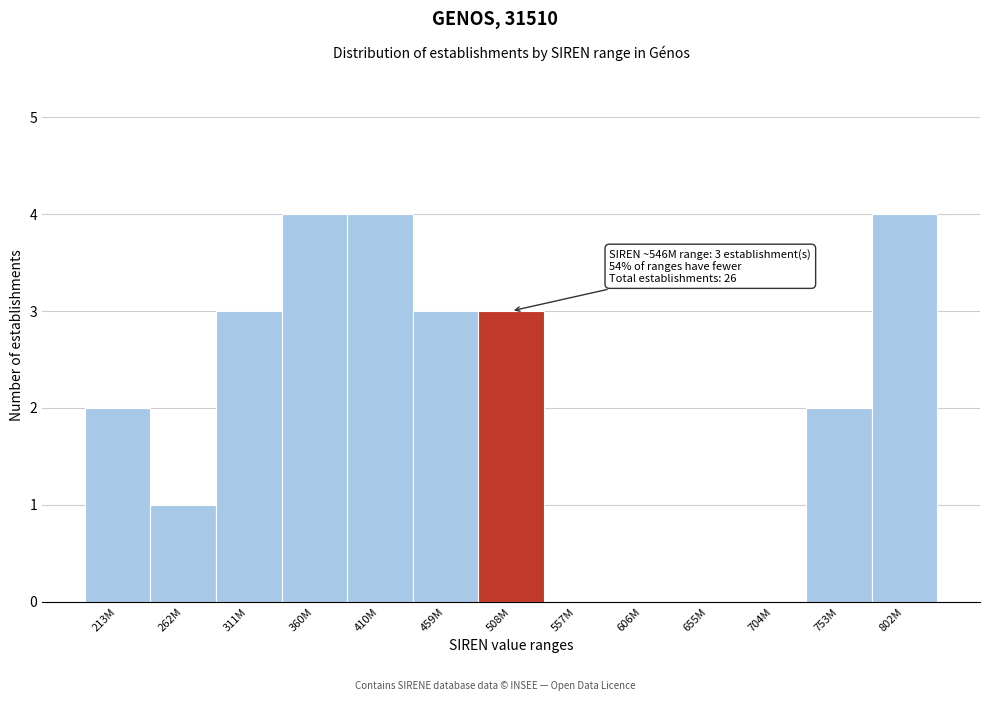

Reading left to right, what are all the values shown in this chart?

213M=2	262M=1	311M=3	360M=4	410M=4	459M=3	508M=3	557M=0	606M=0	655M=0	704M=0	753M=2	802M=4